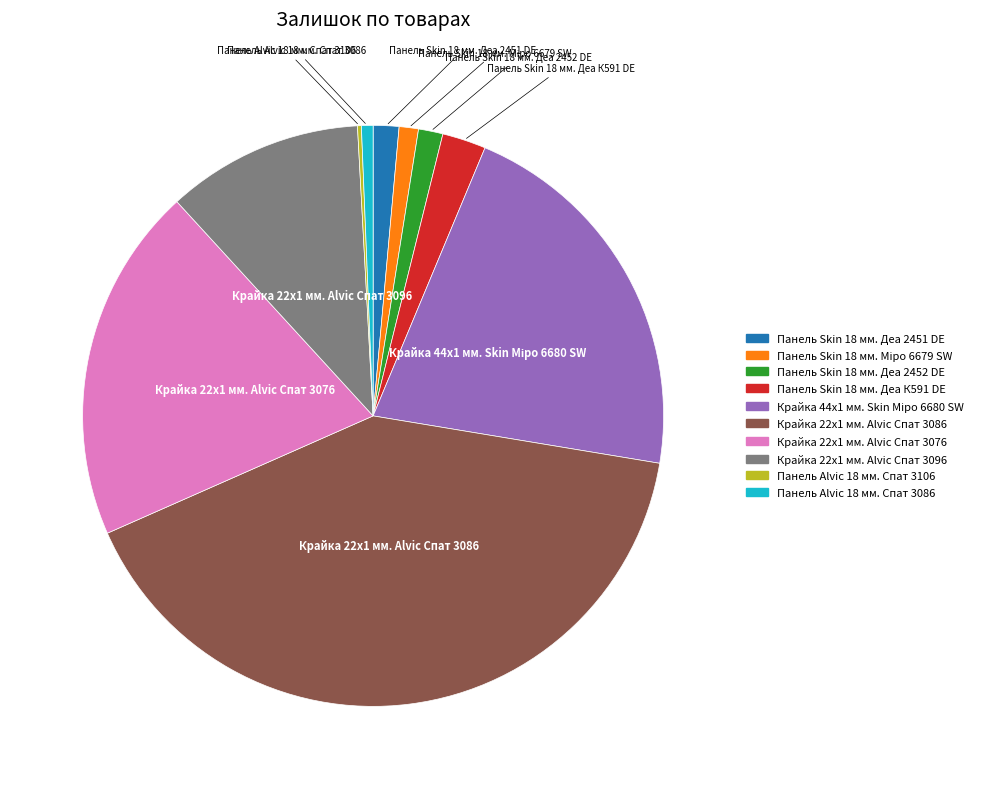

Which category has the biggest portion of the pie?

Крайка 22x1 мм. Alvic Спат 3086